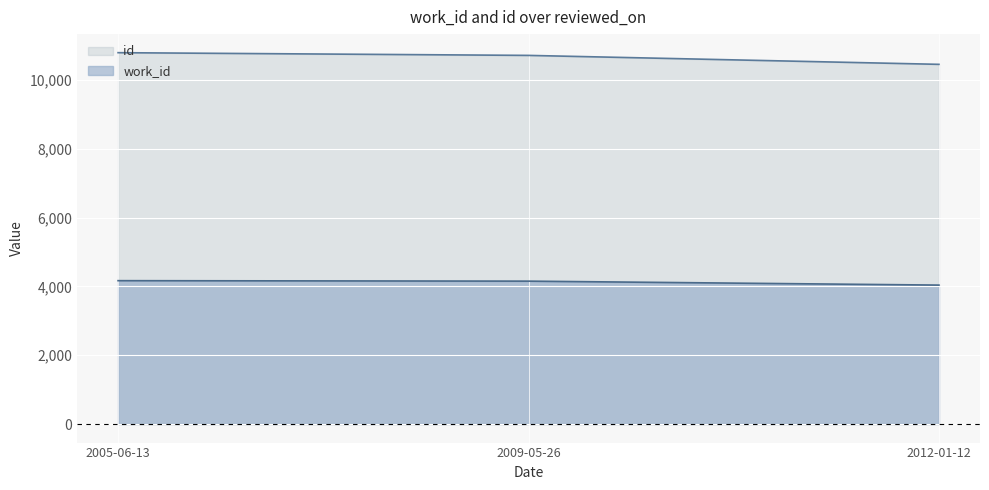

What is the total value across all series at 2012-01-12?

14493